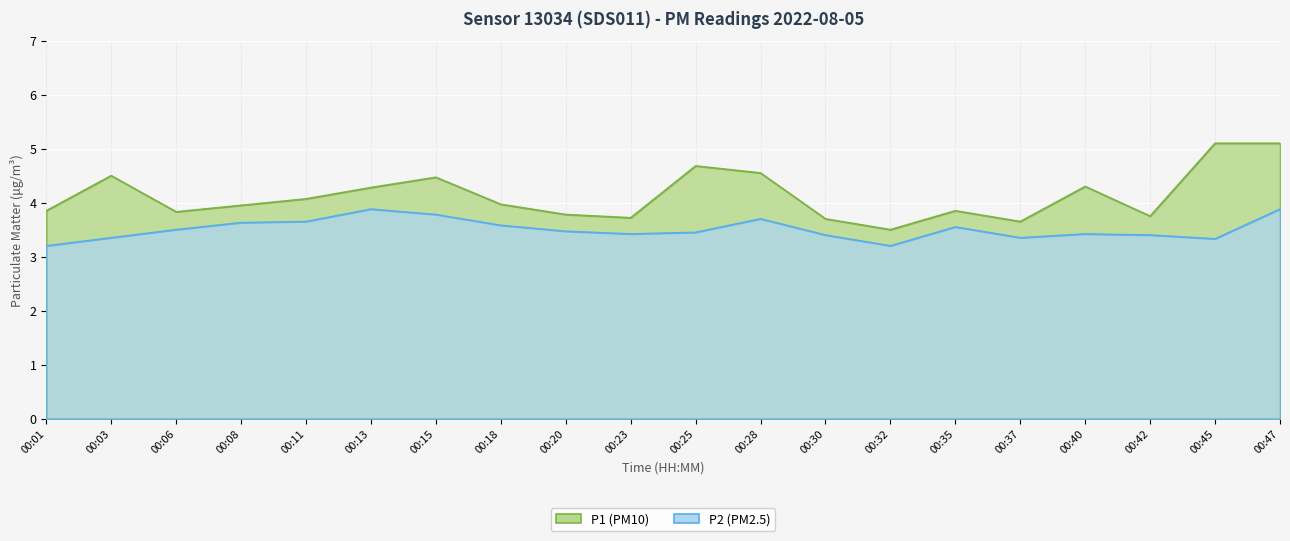

Which series changed the most between 00:13 and 00:40?

P2